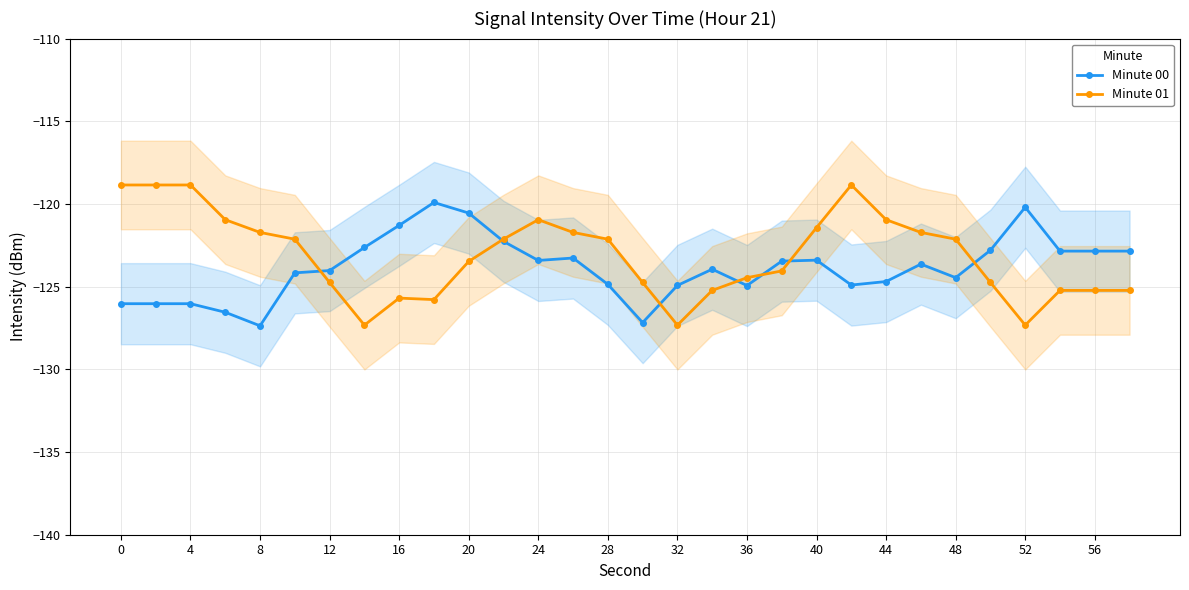

The value of Minute 01 at 16 is -169.3. True or false?

False